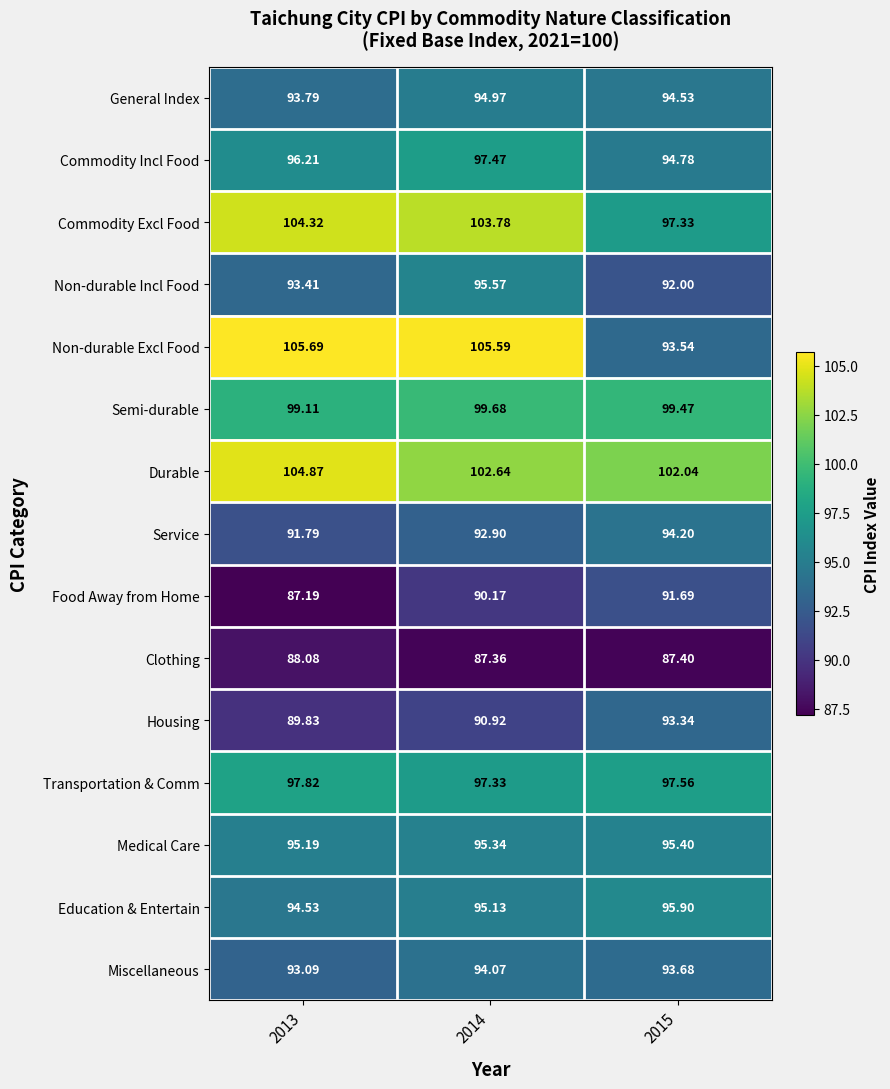

Is the value of Commodity Excl Food at 2015 greater than the value of Semi-durable at 2014?

No